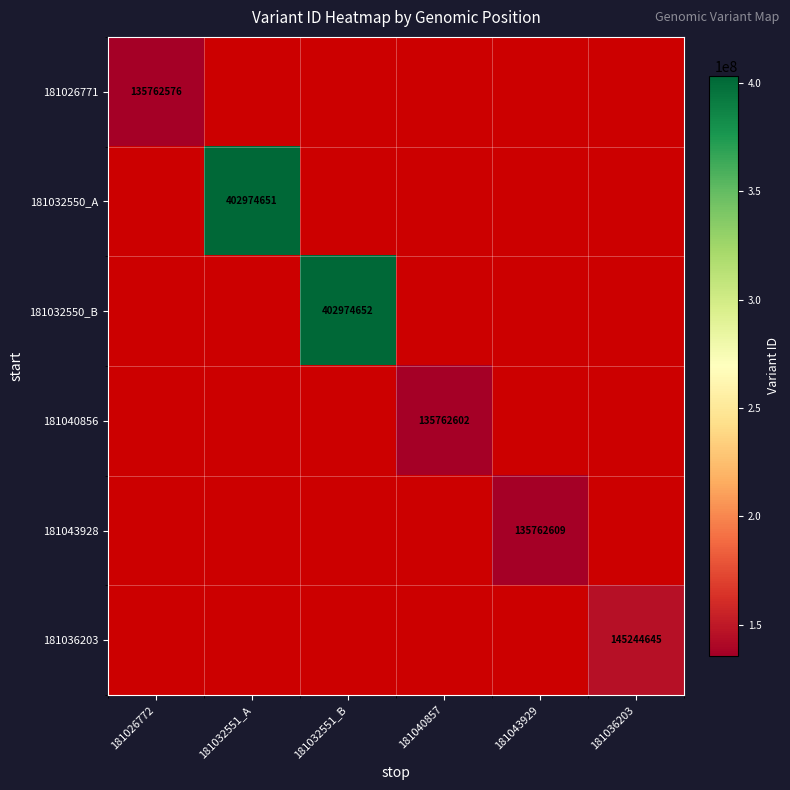

Is the value of 181032550_A at 181032551_A greater than the value of 181026771 at 181026772?

Yes